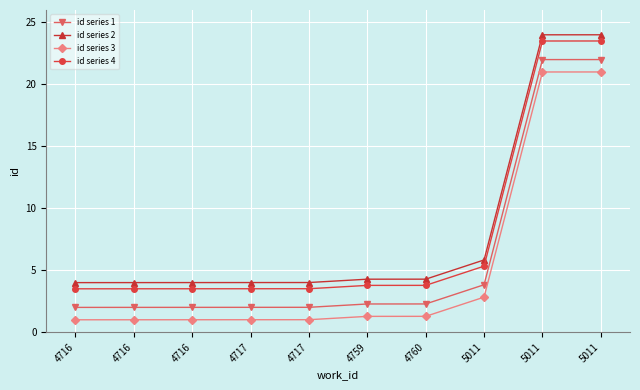

How many series are shown in this chart?

4